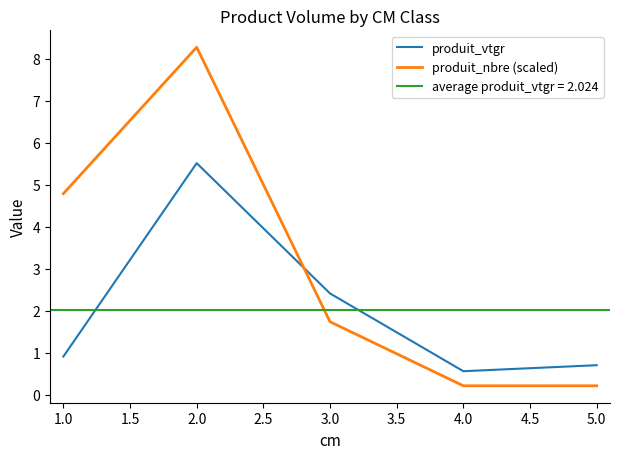

Between which two adjacent categories do produit_vtgr and produit_nbre (scaled) first intersect?

2.0 and 3.0